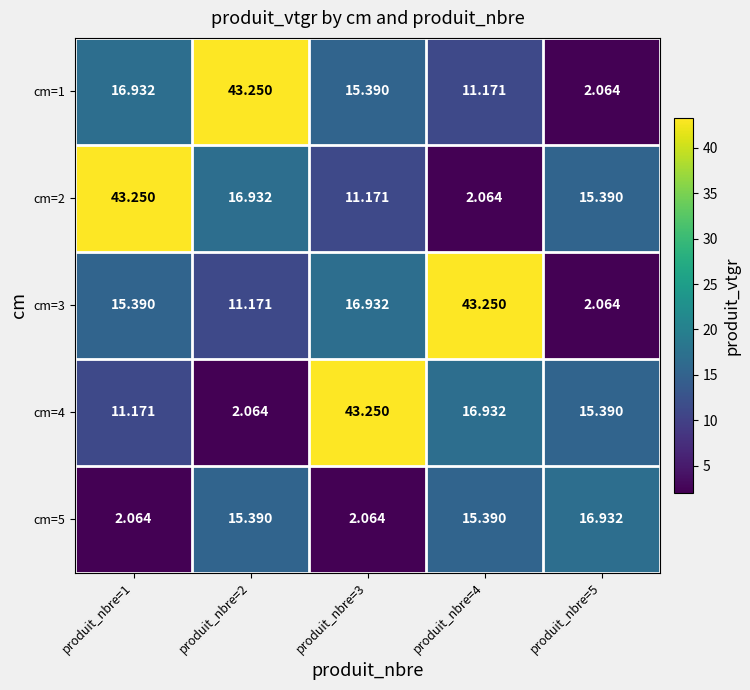

How many data points in cm=1 are less than 15?

2